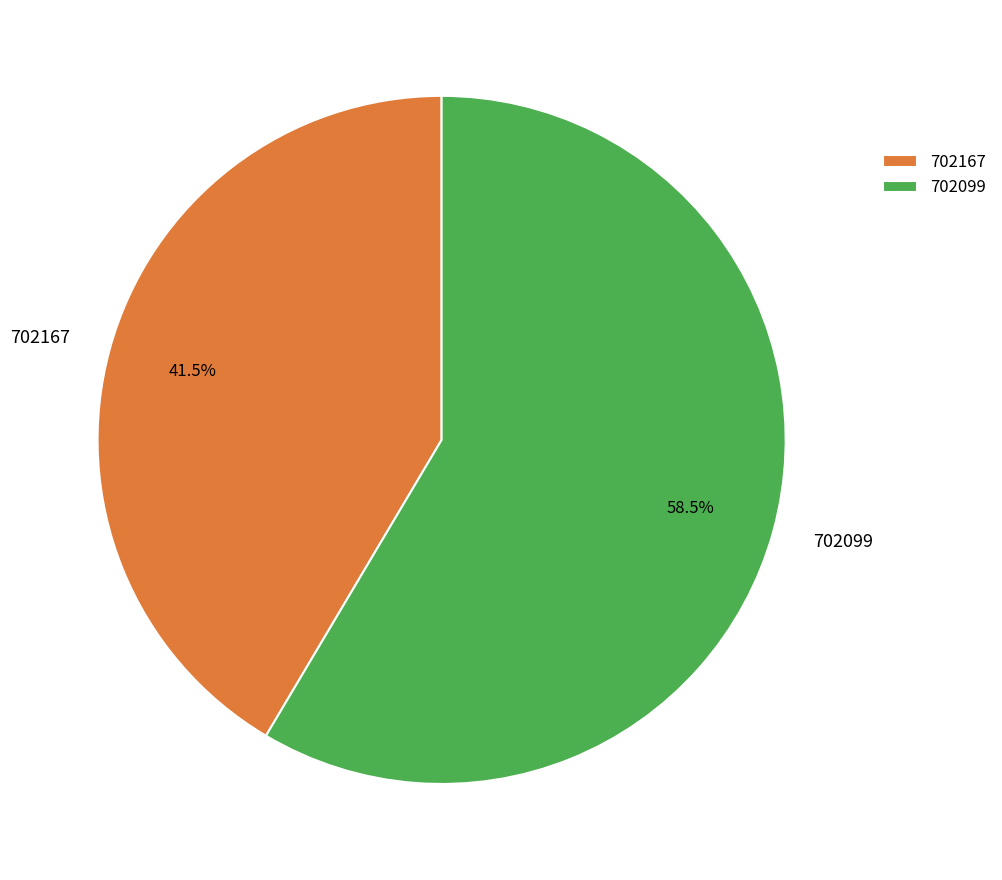

Is there a majority slice in this chart?

Yes